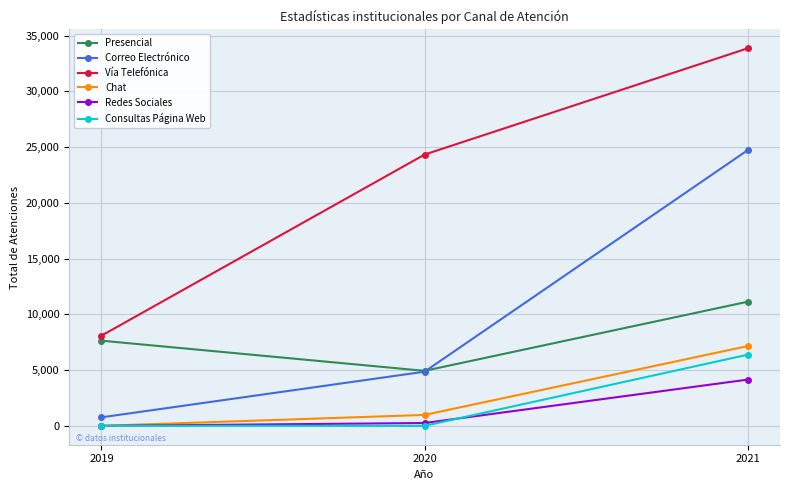

Count the number of data series in this chart.

6